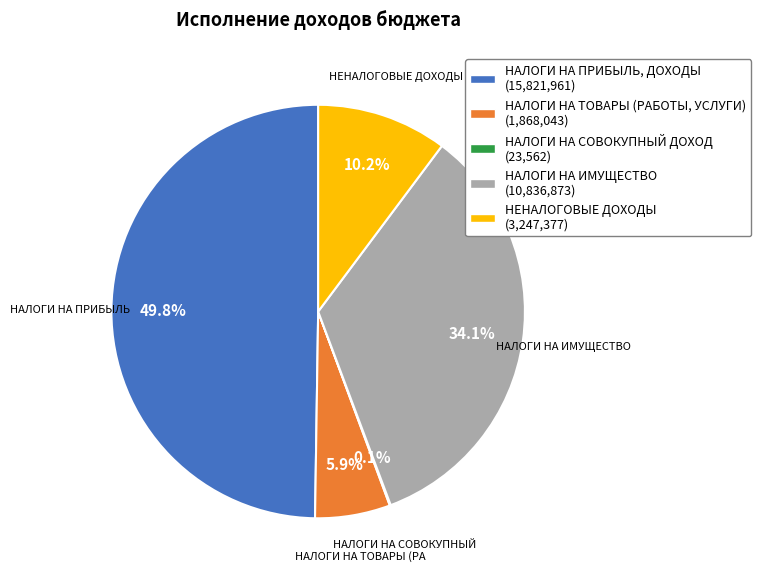

To the nearest percent, what is the average slice percentage?

20%